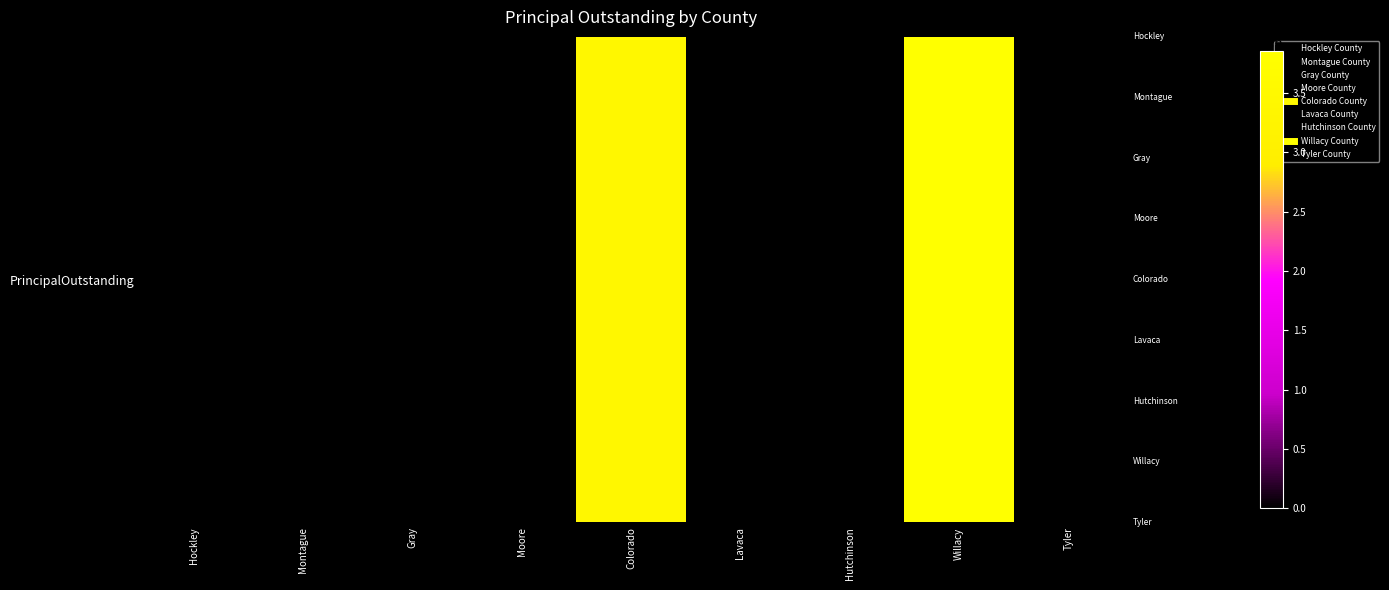

Reading left to right, transcribe all the data shown in this chart.

0	0	0	0	3420000	0	0	3853000	0